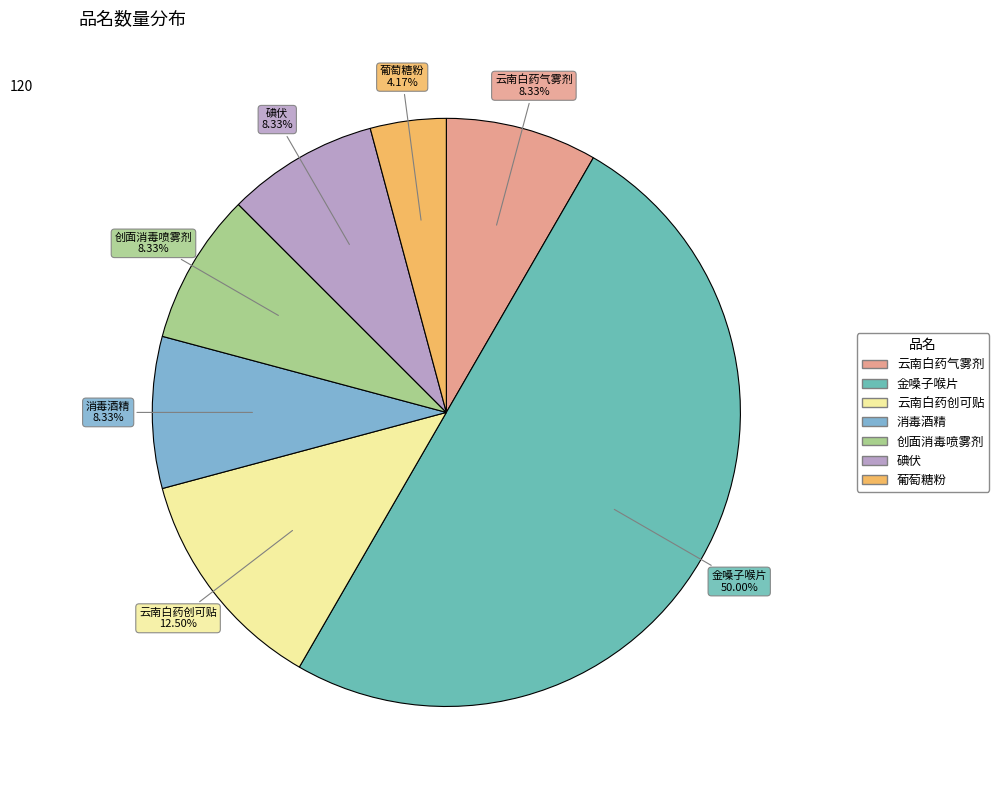

Is it true that 消毒酒精 is 8% of the pie?

True